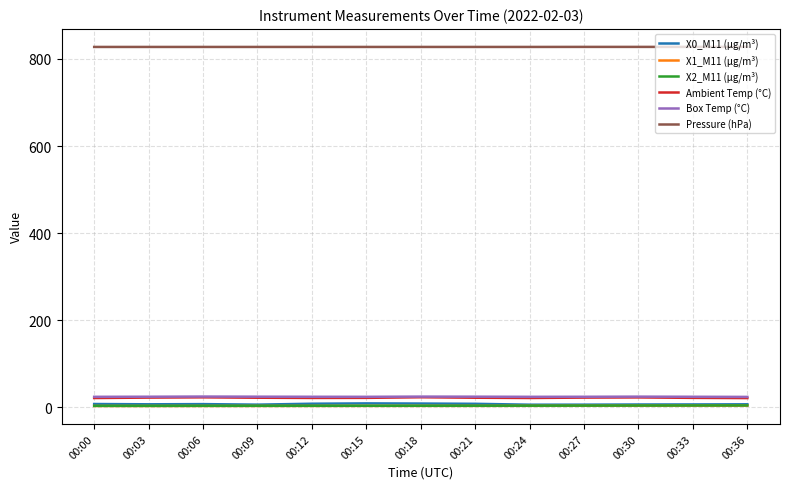

The value of Ambient Temp (°C) at 00:09 is 21.7. True or false?

True